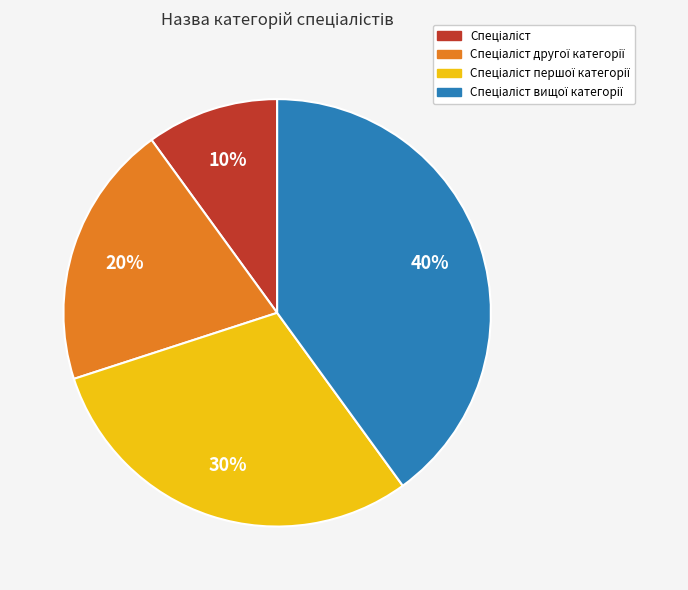

To the nearest percent, what is the average slice percentage?

25%